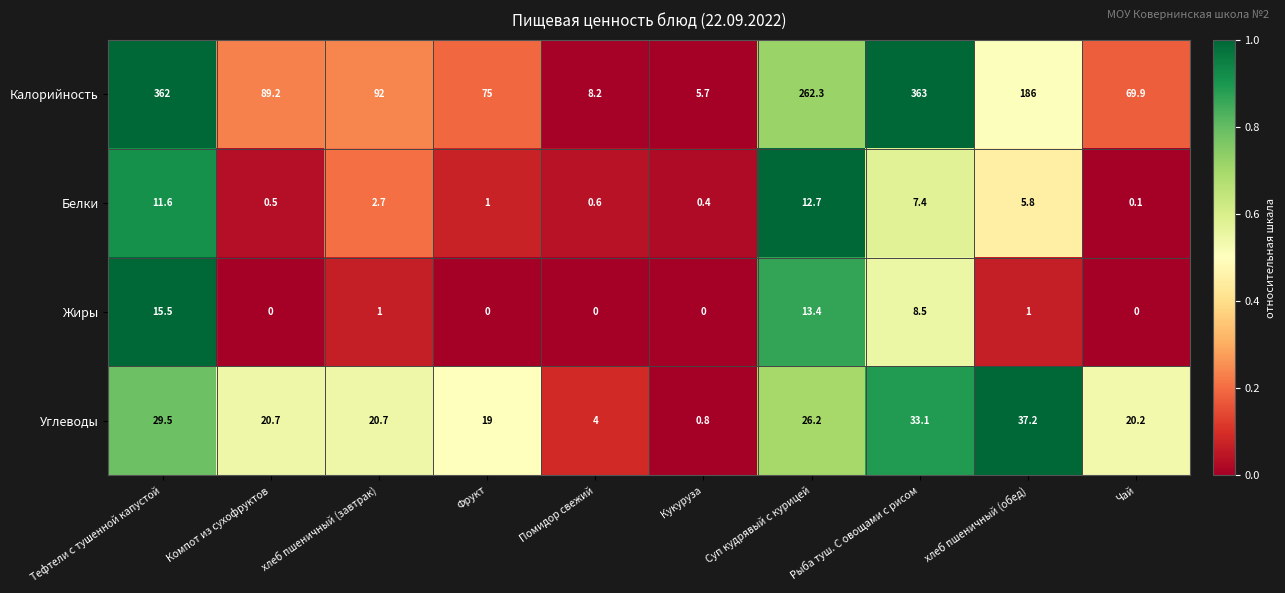

Which series has the largest total across all categories?

Калорийность